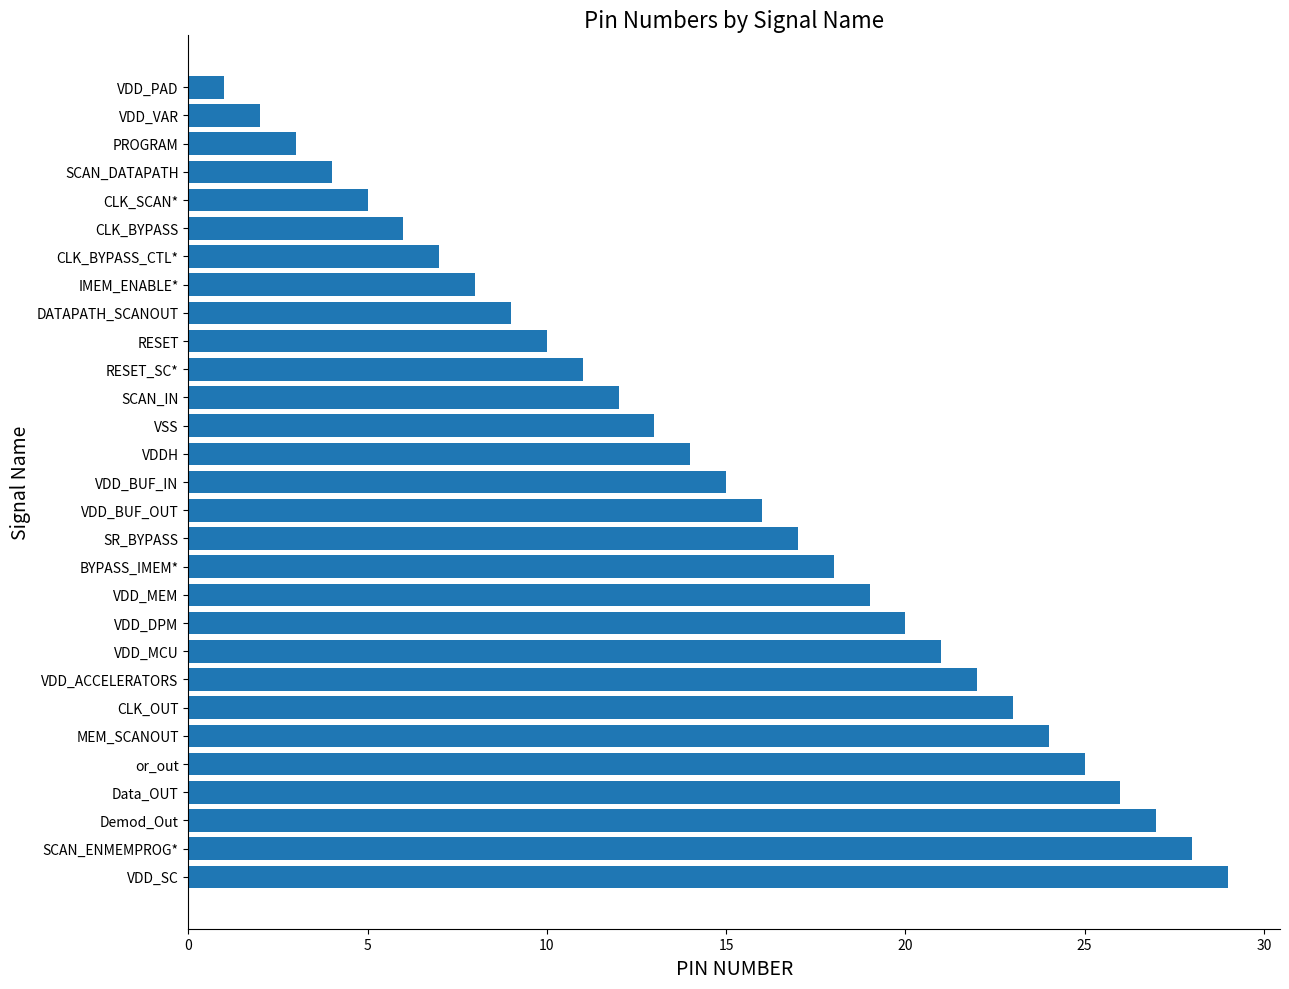

Reading bottom to top, transcribe all the data shown in this chart.

VDD_SC=29	SCAN_ENMEMPROG*=28	Demod_Out=27	Data_OUT=26	or_out=25	MEM_SCANOUT=24	CLK_OUT=23	VDD_ACCELERATORS=22	VDD_MCU=21	VDD_DPM=20	VDD_MEM=19	BYPASS_IMEM*=18	SR_BYPASS=17	VDD_BUF_OUT=16	VDD_BUF_IN=15	VDDH=14	VSS=13	SCAN_IN=12	RESET_SC*=11	RESET=10	DATAPATH_SCANOUT=9	IMEM_ENABLE*=8	CLK_BYPASS_CTL*=7	CLK_BYPASS=6	CLK_SCAN*=5	SCAN_DATAPATH=4	PROGRAM=3	VDD_VAR=2	VDD_PAD=1